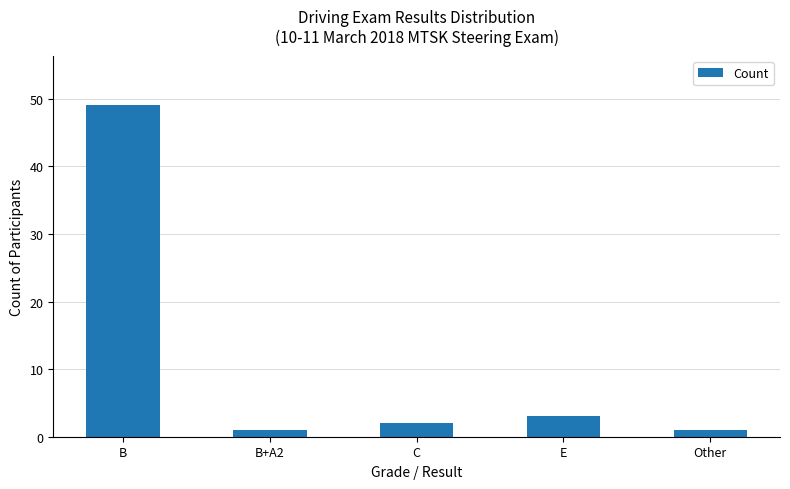

Which has a higher value, B or Other?

B